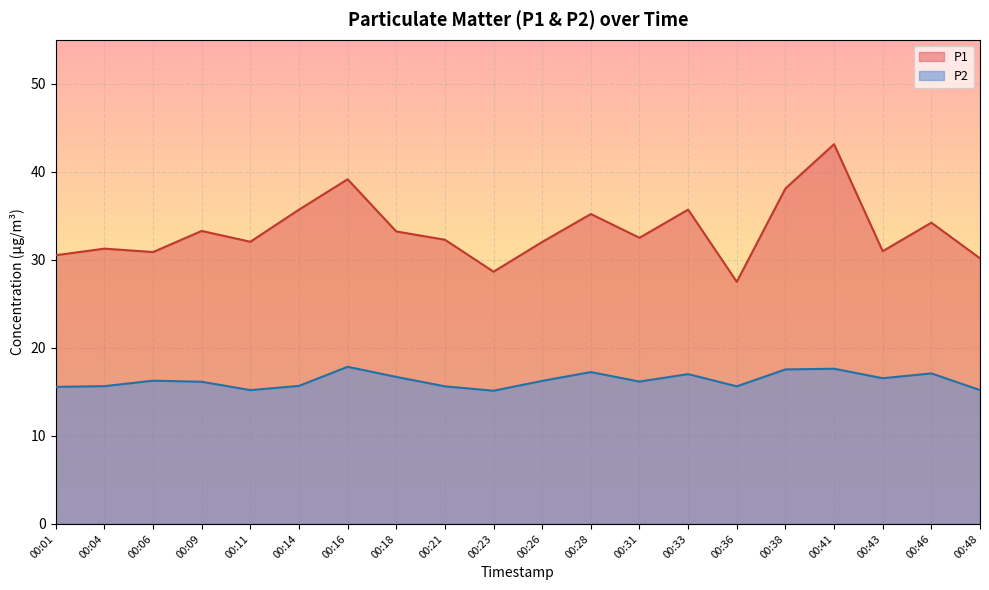

List the series in order of their peak value, lowest first.

P2, P1